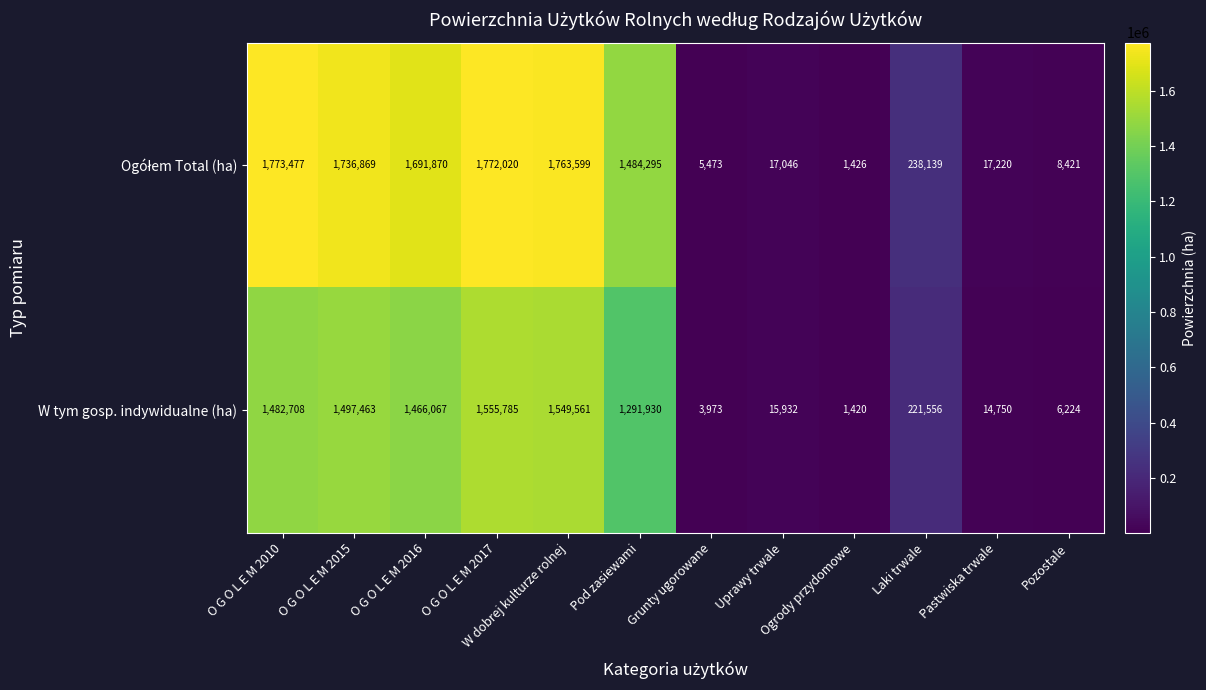

At how many categories does at least one series exceed 1711224?

4